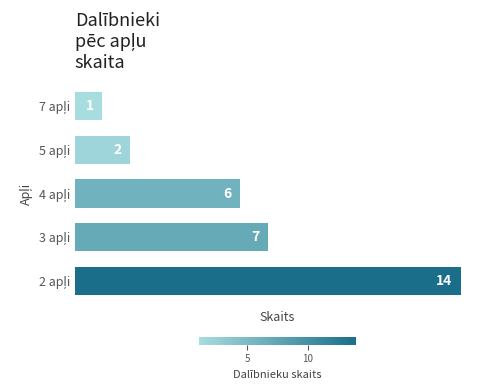

What is the smallest value displayed?

1